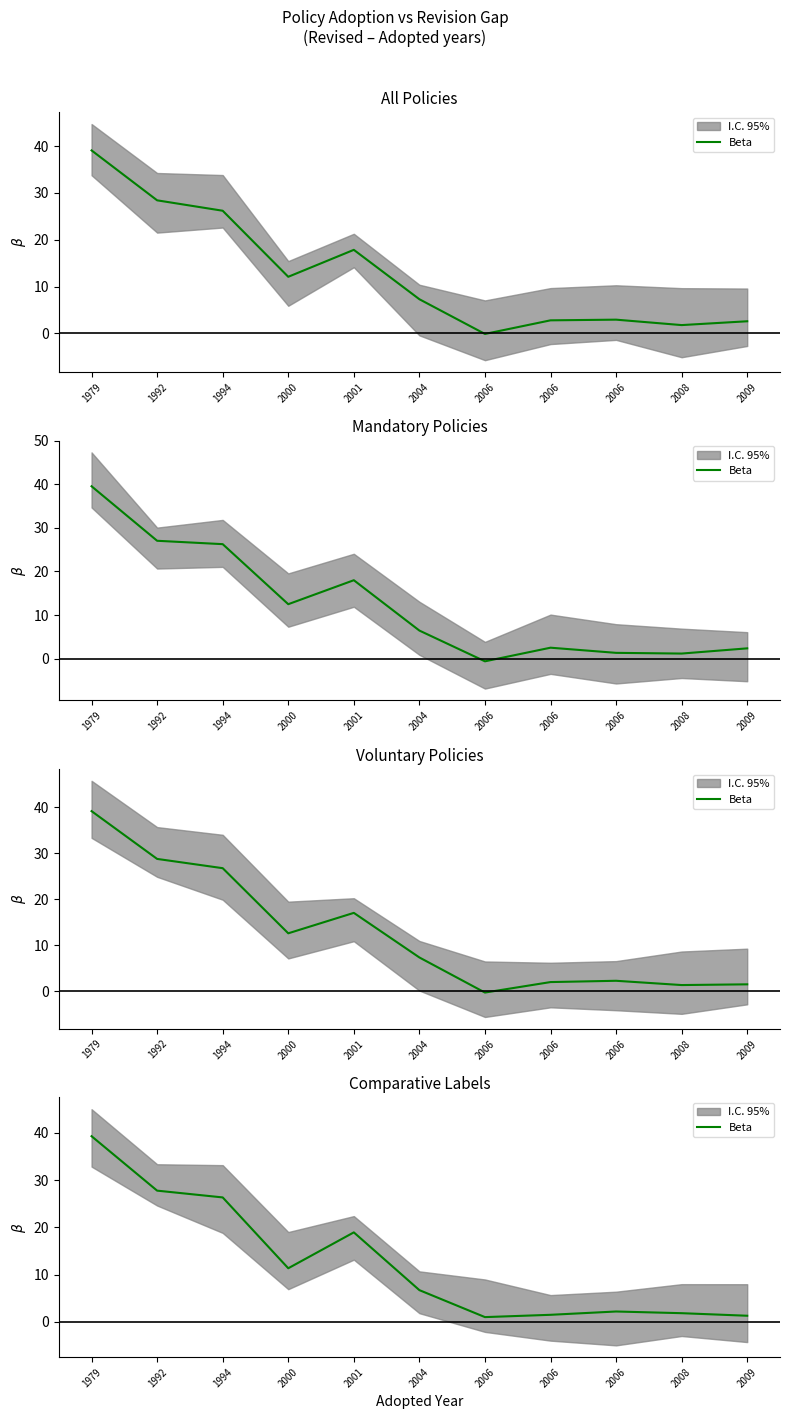

Rank the categories by value from highest to lowest.

1979, 1992, 1994, 2001, 2000, 2004, 2006, 2008, 2006, 2009, 2006